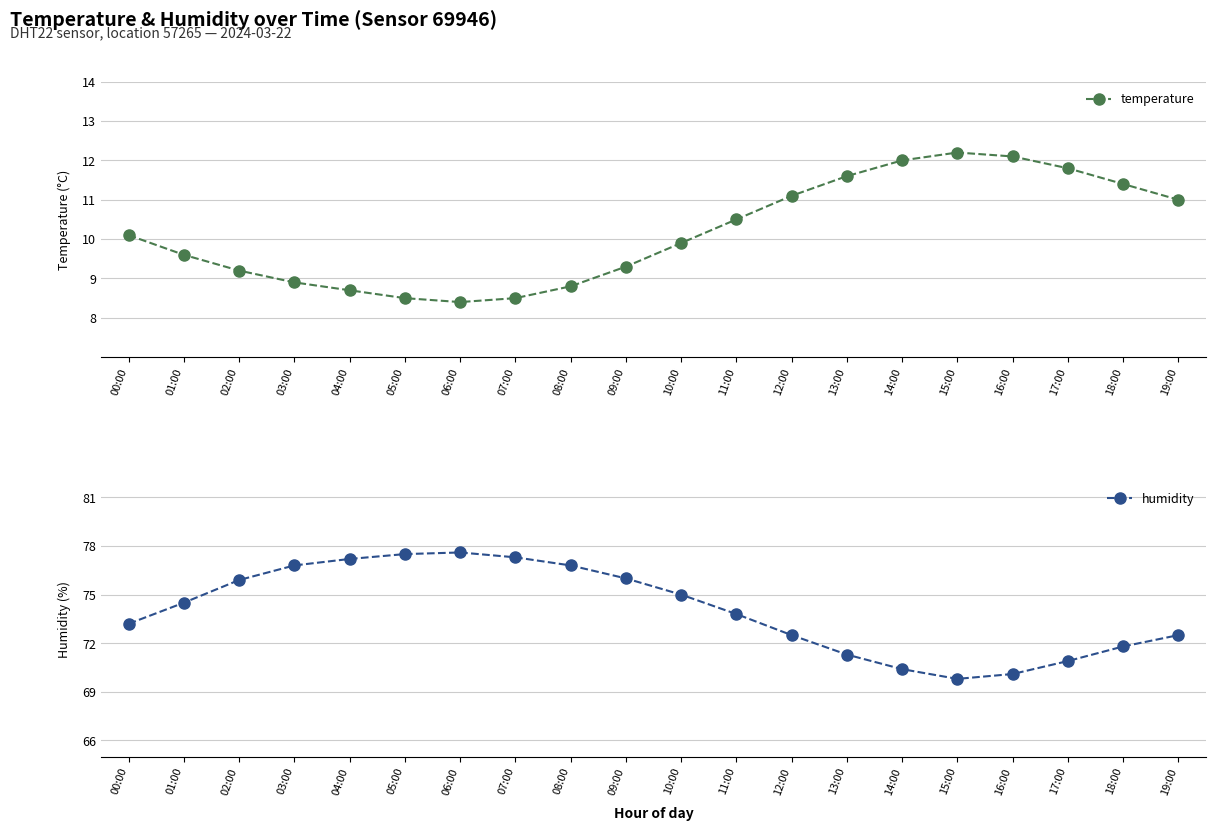

At which label is temperature closest to 10?

00:00